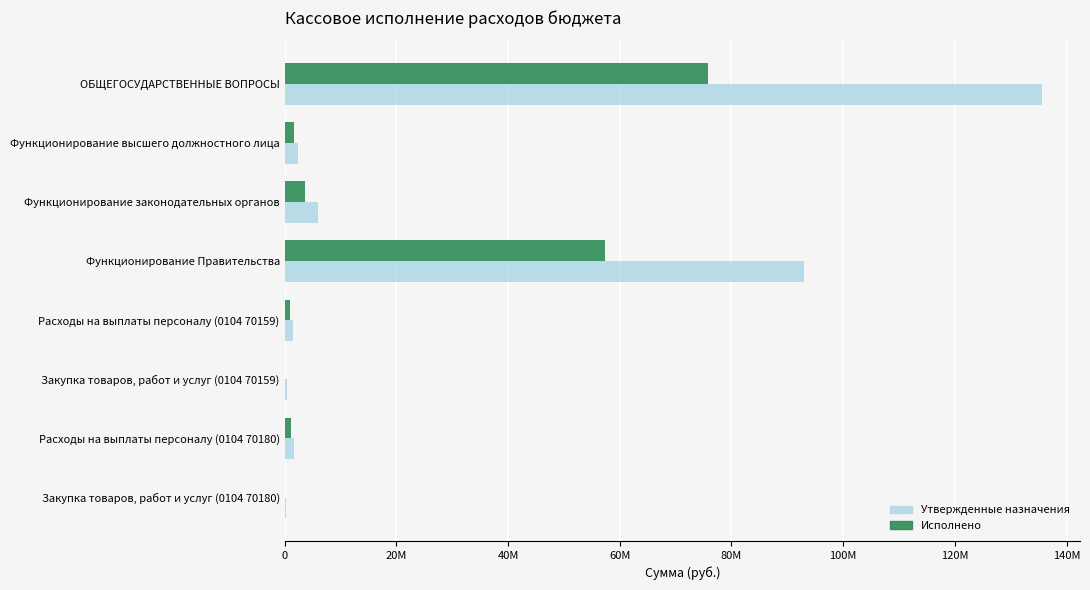

List the series in order of their overall mean, lowest first.

Исполнено, Утвержденные назначения